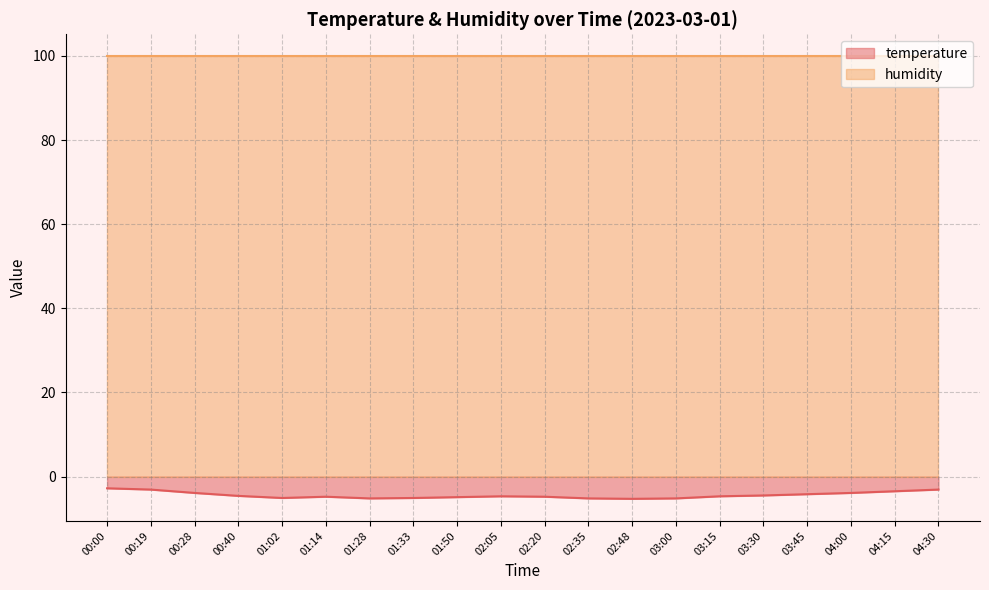

What is the value of the 11th point from the left?

-4.8